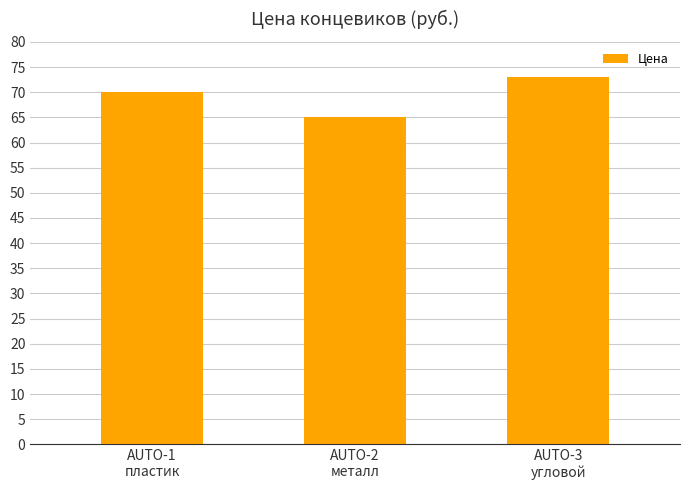

Is it true that the value at AUTO-3
угловой is 73?

True